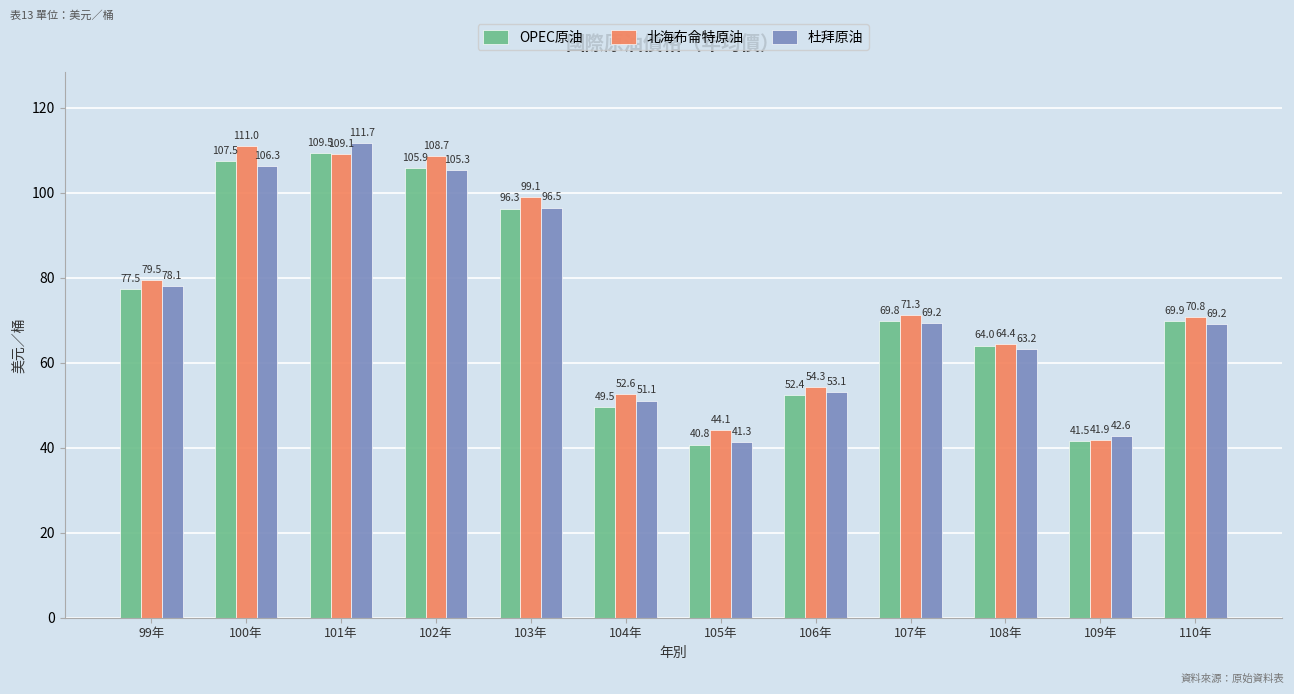

What is the difference between the second highest and second lowest values in the 杜拜原油 series?

63.7